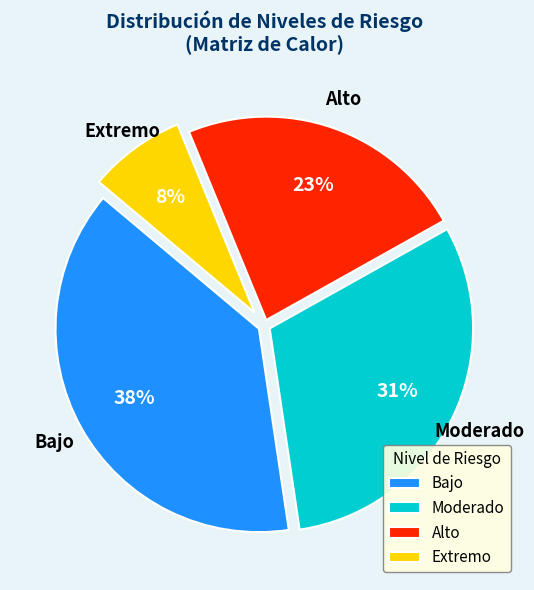

To the nearest percent, what is the difference between the Alto and Bajo slice percentages?

15%